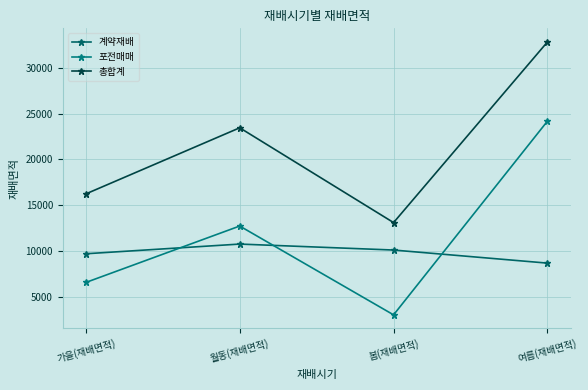

What value does the 총합계 series have at 가을(재배면적), to the nearest 10?

16220